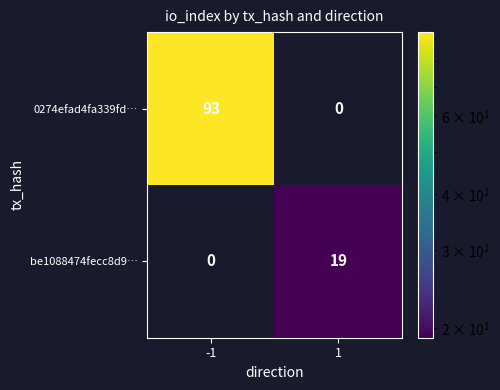

What is the average value of the be1088474fecc8d9… series?

10